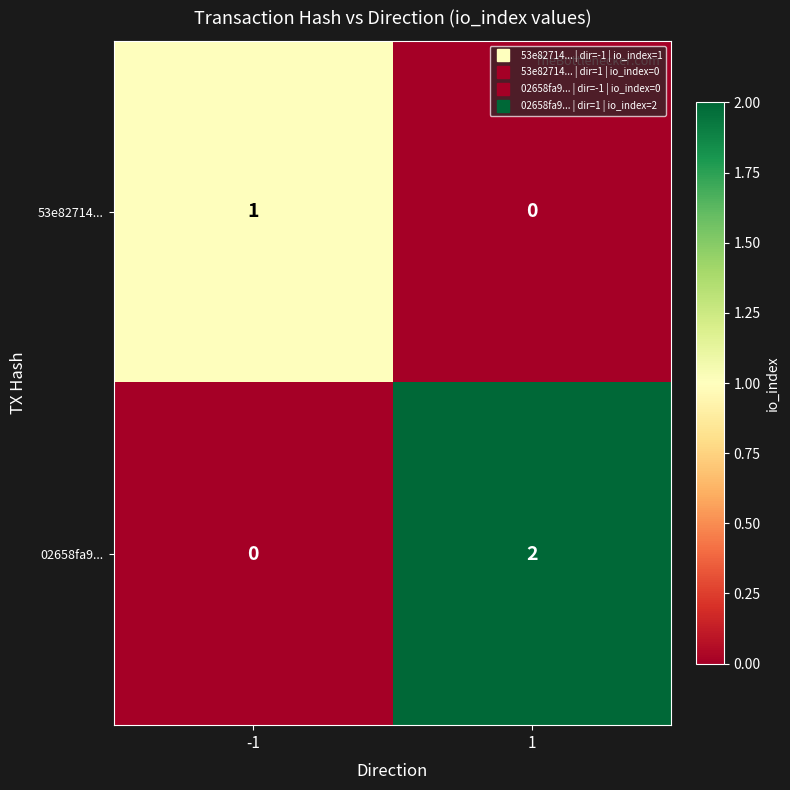

Between -1 and 1, which series saw the biggest shift?

02658fa9...